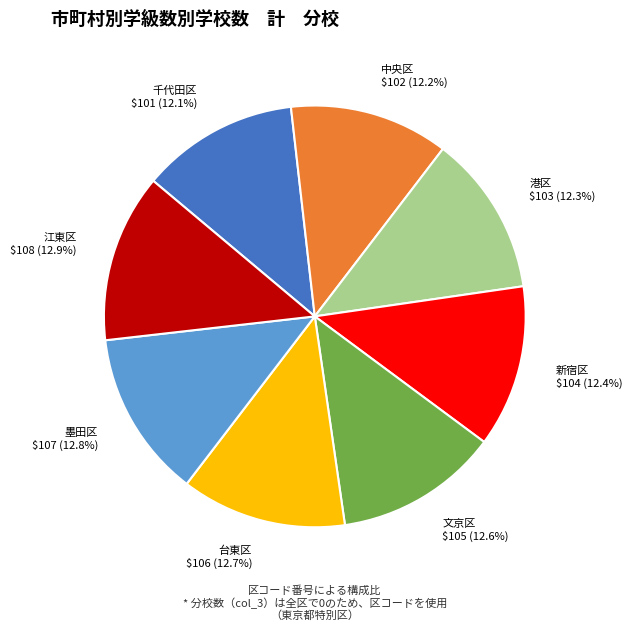

What portion of the pie excludes 千代田区?

87.9%